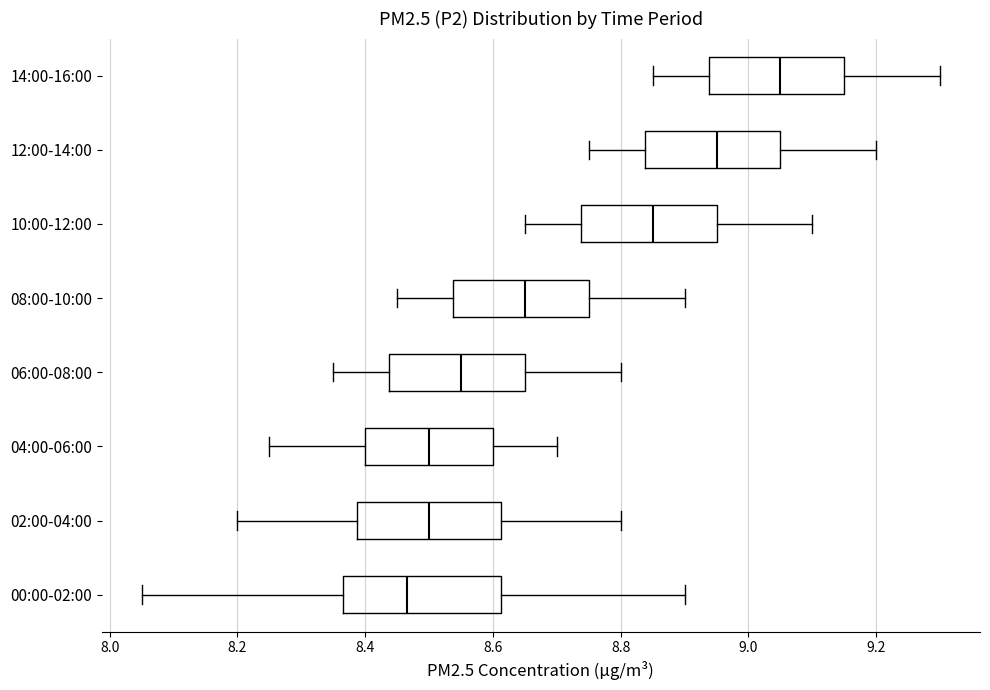

Comparing the boxes themselves (not the whiskers), which one is the widest?

00:00-02:00